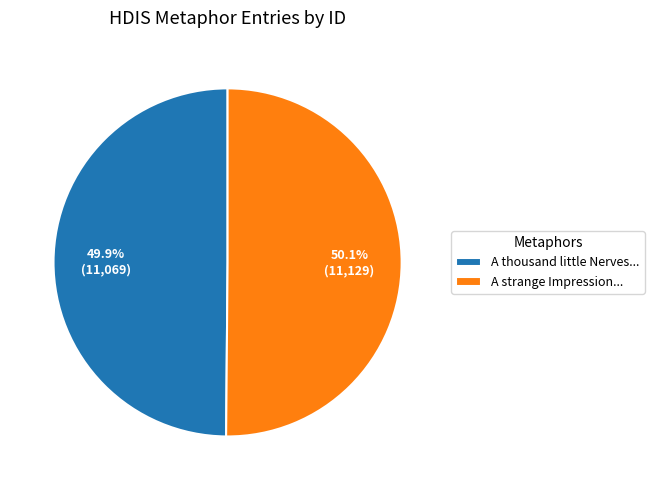

What is the ratio of the value at A strange Impression... to the value at A thousand little Nerves...?

1.0